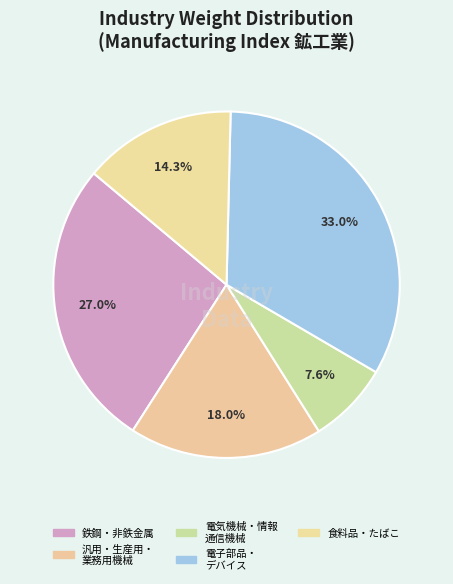

How many segments does this pie chart have?

5